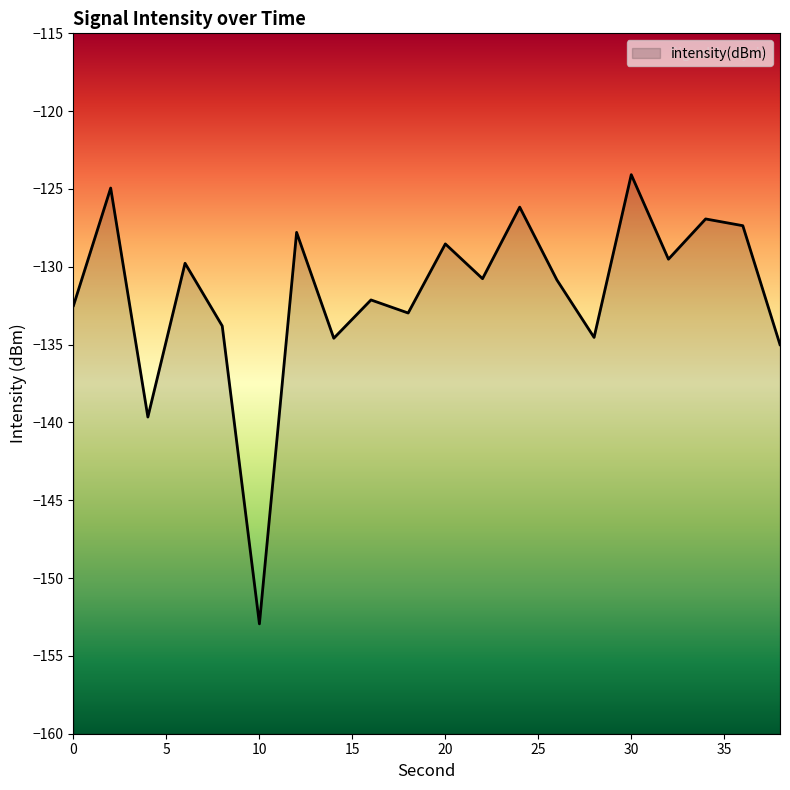

List the labels in order of value, largest first.

30, 2, 24, 34, 36, 12, 20, 32, 6, 22, 26, 16, 0, 18, 8, 28, 14, 38, 4, 10